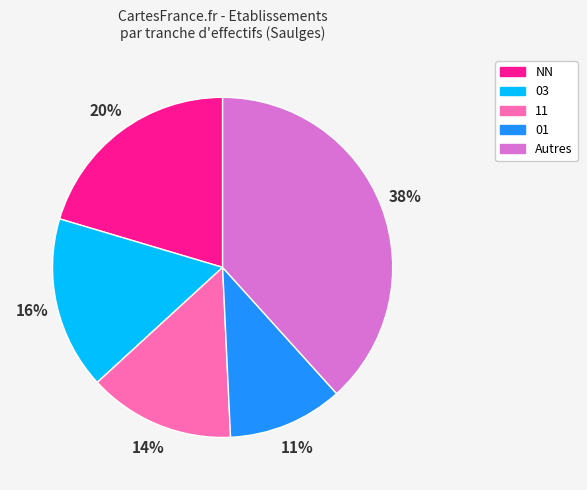

Rank the categories by value from highest to lowest.

Autres, NN, 03, 11, 01